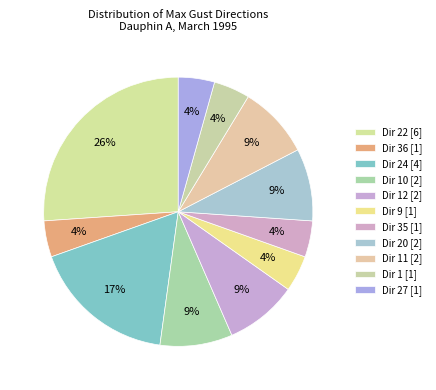

Count the number of slices in the pie.

11